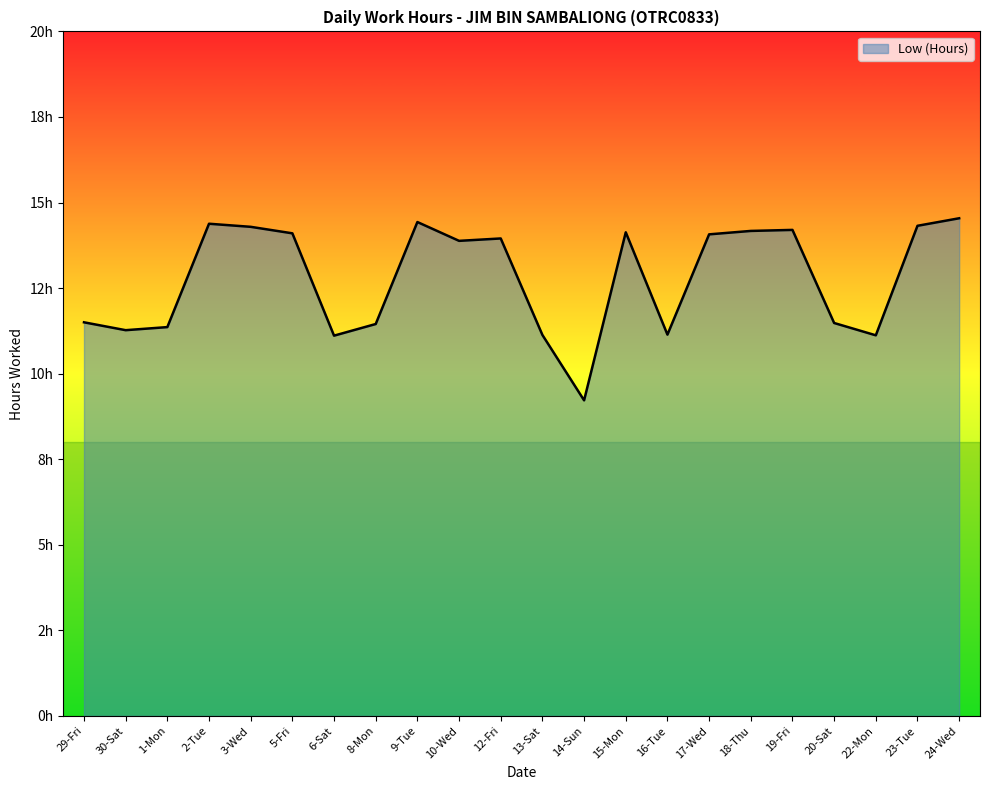

What is the difference between the values at 3-Wed and 15-Mon?

0.2